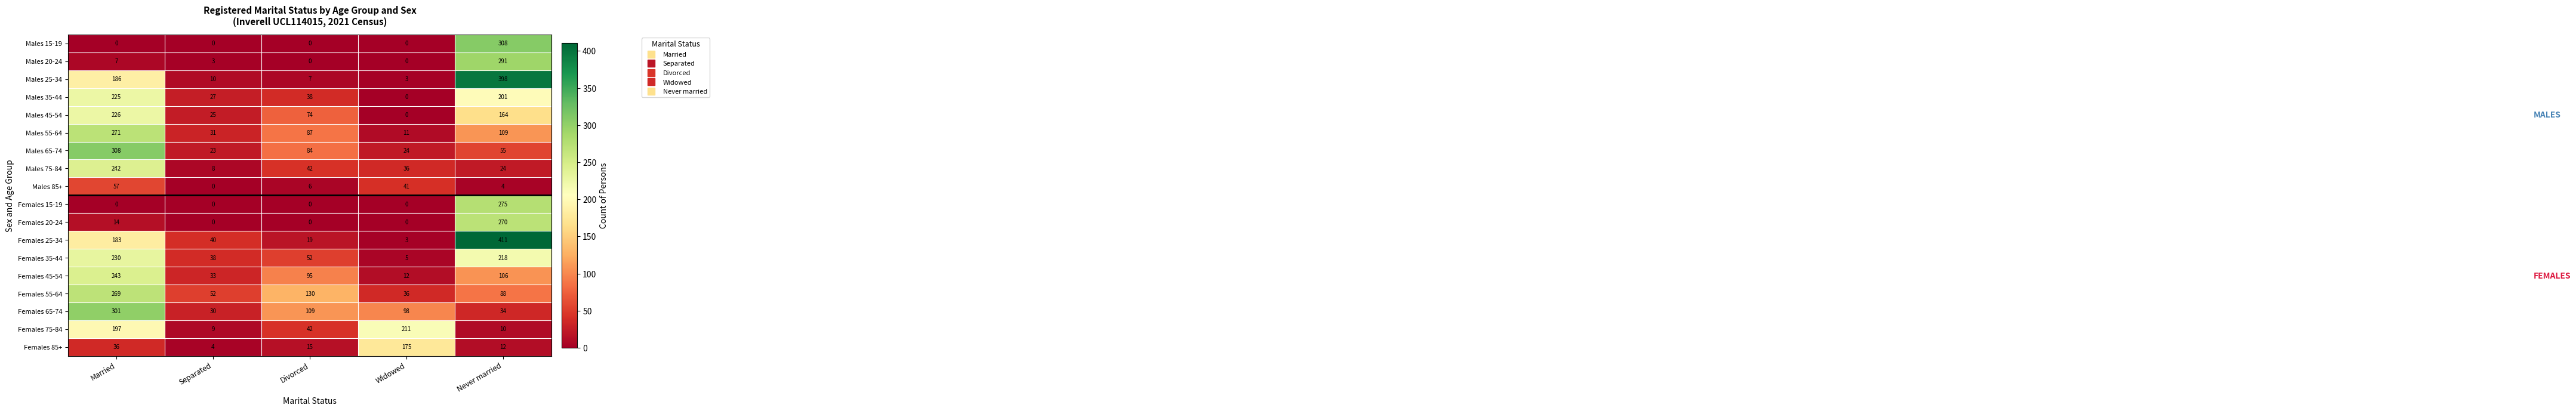

True or false: Females 25-34 has a value of 19 at Divorced.

True